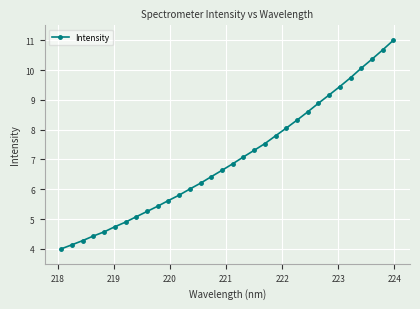

True or false: the data has more than 0 interior local peaks.

False